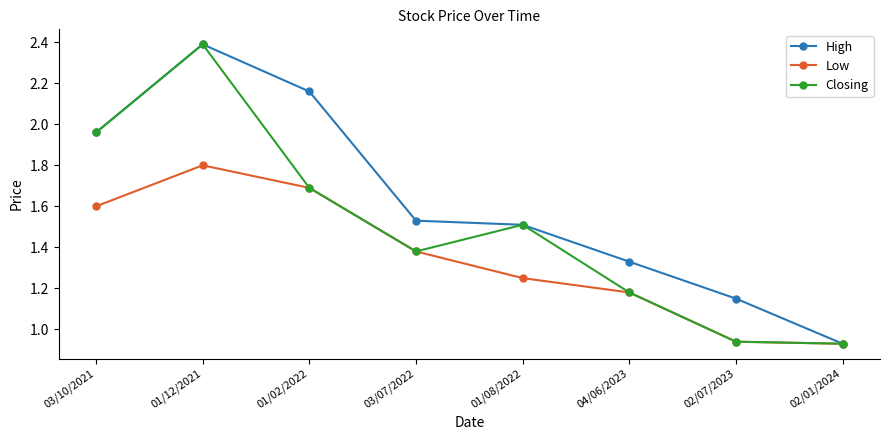

What is the label of the 7th point from the left?

02/07/2023